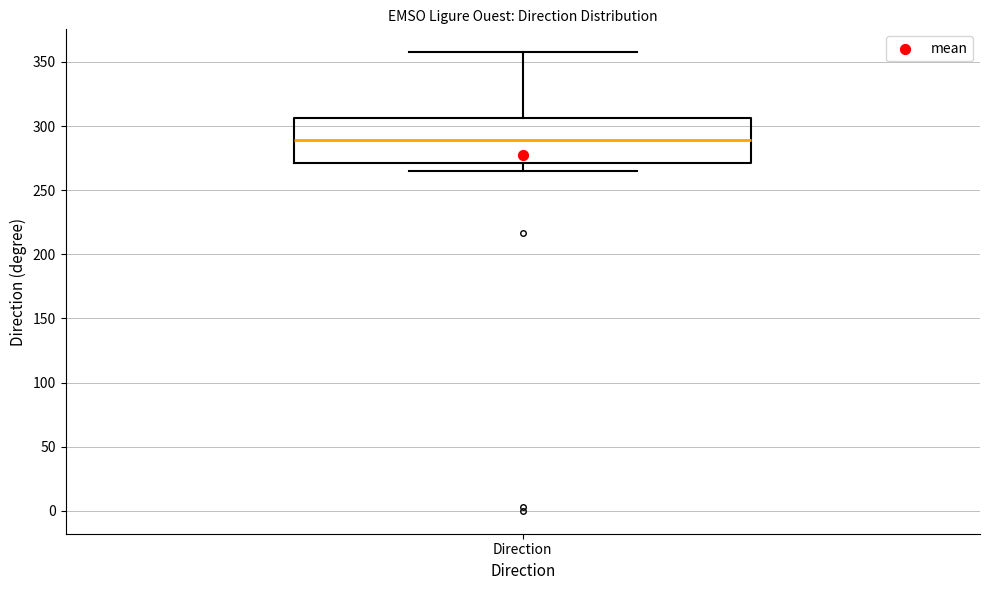

Transcribe this box plot: give where the median line is, the range the box spans, and where the two whiskers end, as read against the y-axis. The values are not printed on the chart, so give them approximately, as read against the axis.

median 290, box 270 to 305, whiskers 265 to 360